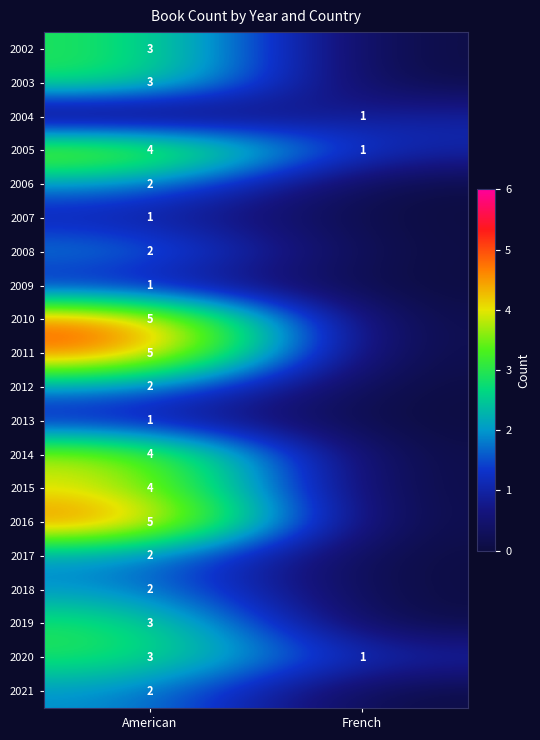

Is it true that 2007 equals 0 at American?

False